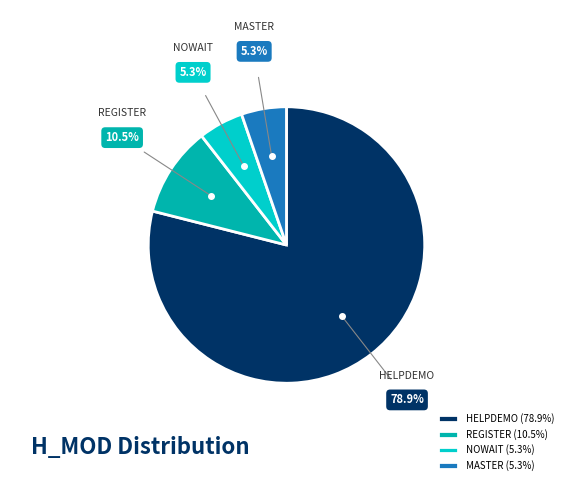

True or false: MASTER accounts for 15% of the total.

False